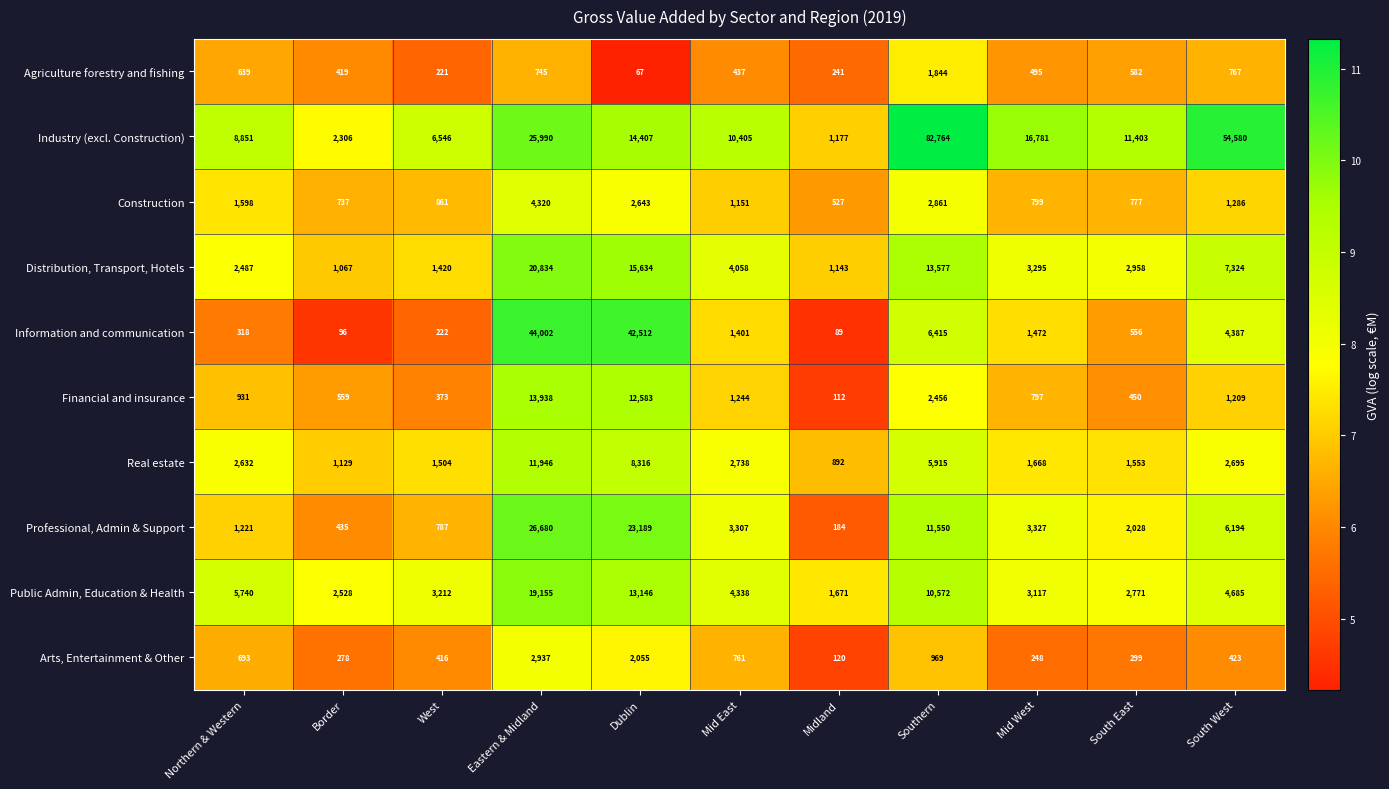

What is the spread (max minus min) of values at Border?

2432